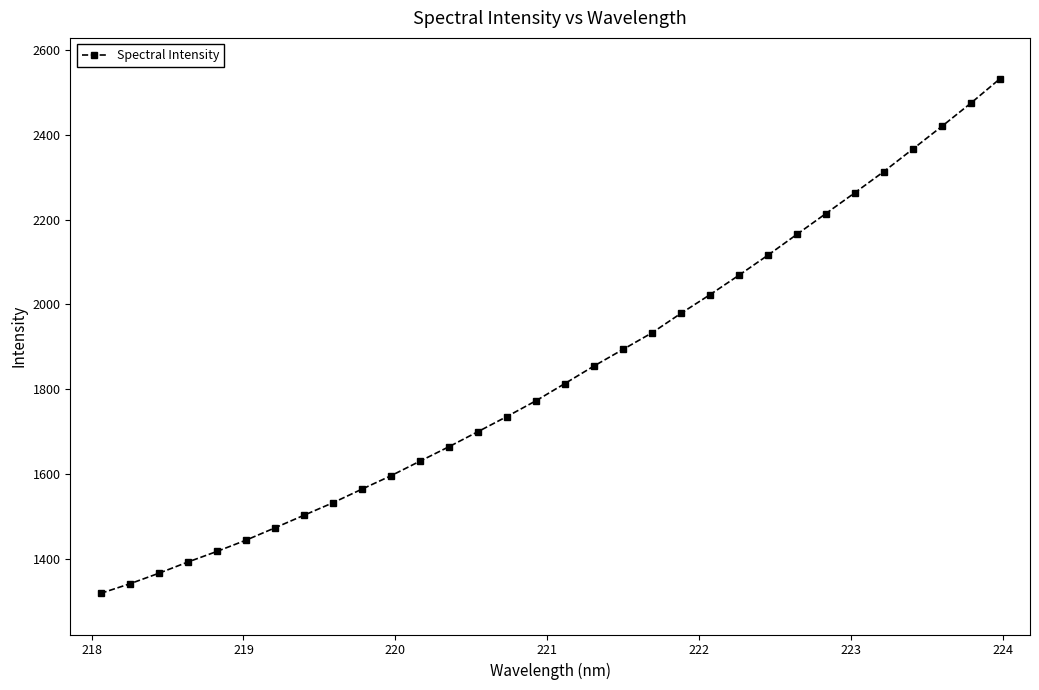

How many data points does each series have?

32